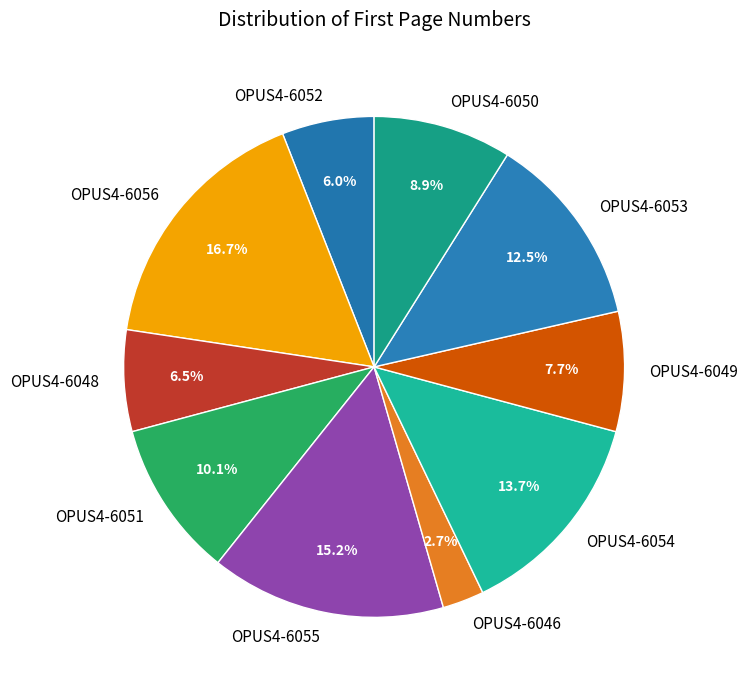

Rank the categories by value from lowest to highest.

OPUS4-6046, OPUS4-6052, OPUS4-6048, OPUS4-6049, OPUS4-6050, OPUS4-6051, OPUS4-6053, OPUS4-6054, OPUS4-6055, OPUS4-6056